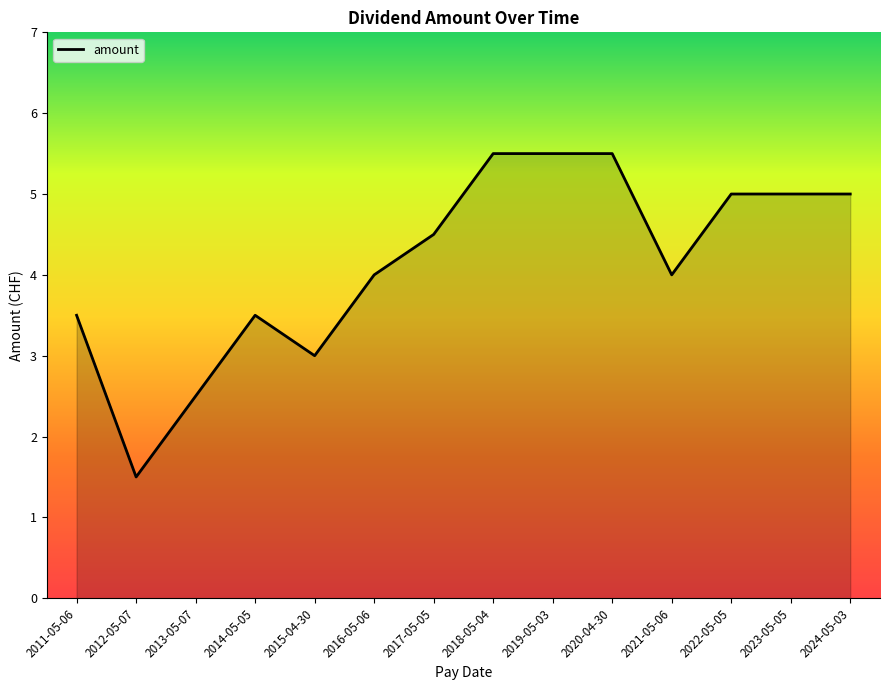

True or false: the data shows 5.0 at 2023-05-05.

True